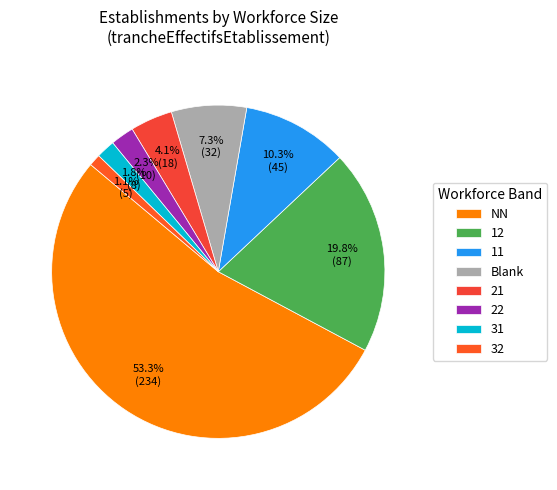

Combined, do 32 and 12 account for over 50%?

No